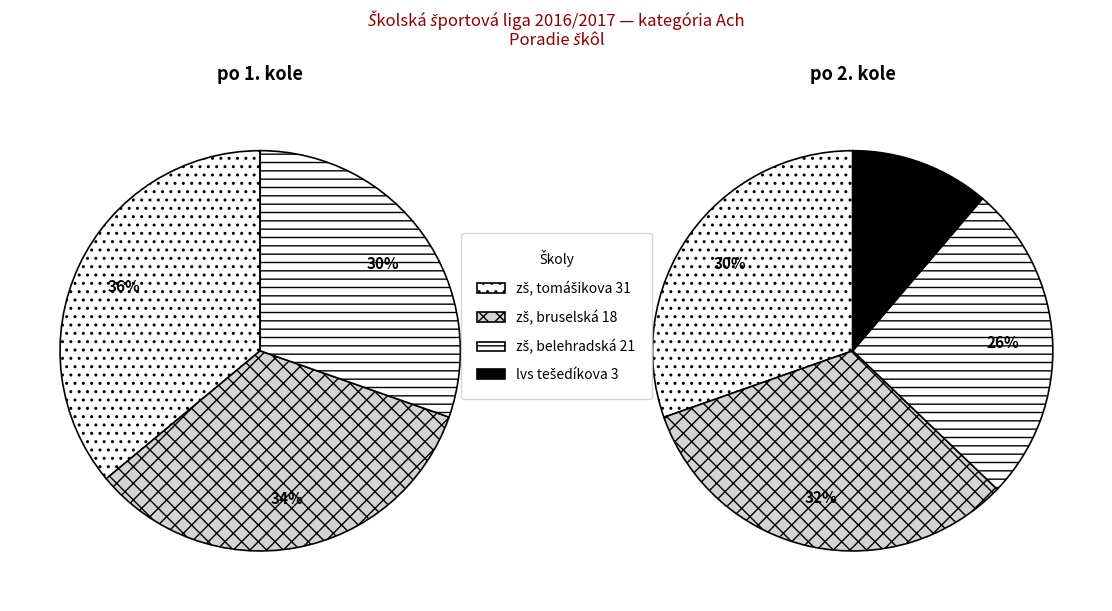

Is there any slice that represents more than half of the pie?

No